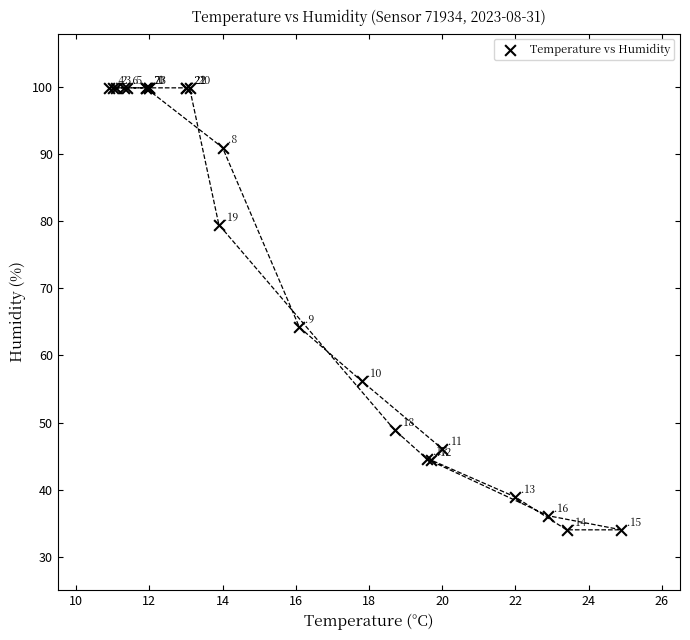

What Y value in the scatter plot is closest to 66?

64.2